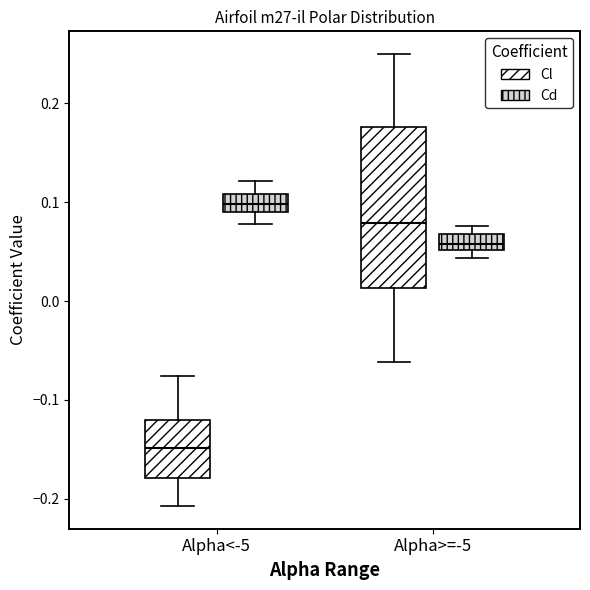

Comparing the boxes themselves (not the whiskers), which one is the tallest?

Alpha>=-5 (Cl)